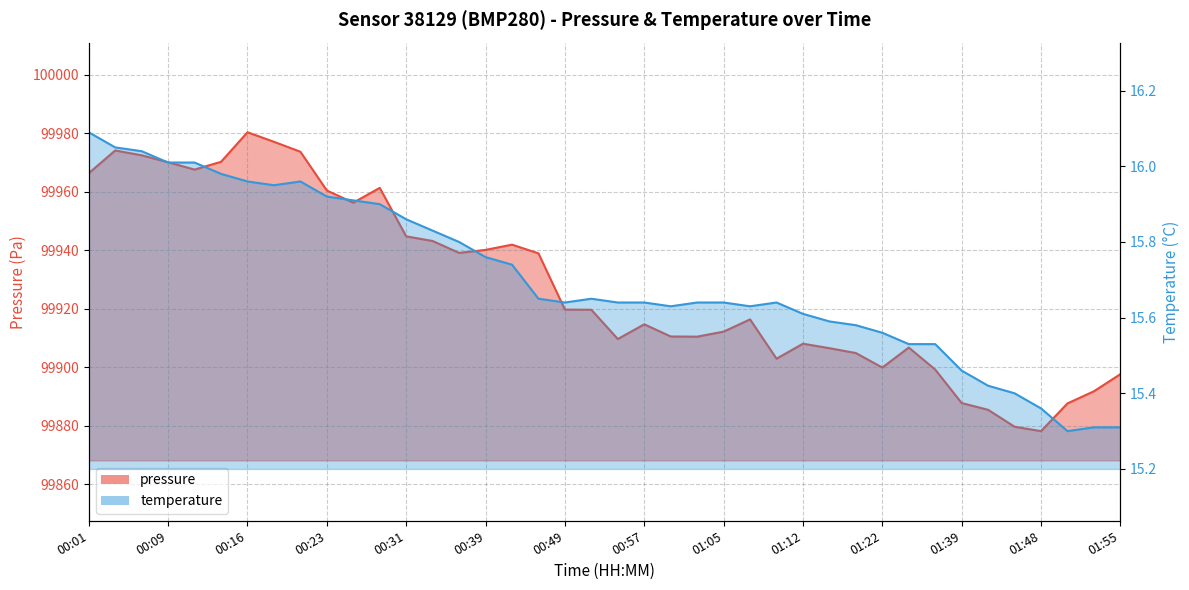

List the series in order of their overall mean, highest first.

pressure, temperature